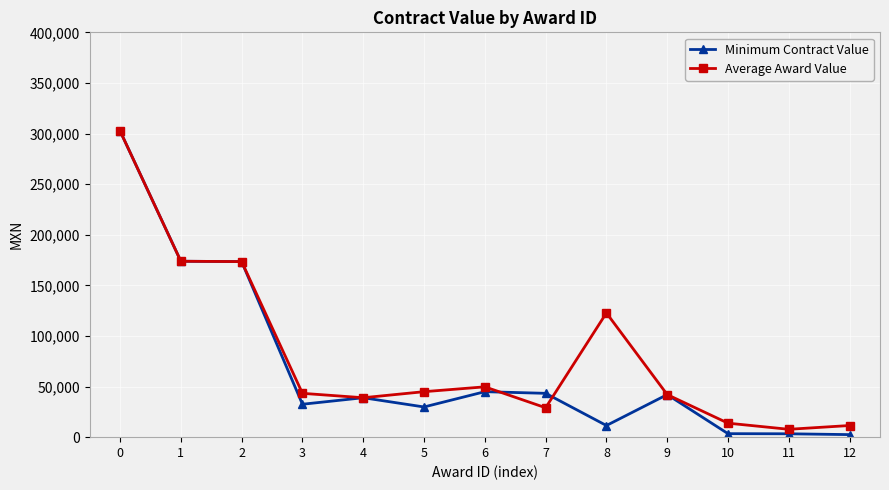

What is the value of the Average Award Value point at the 4th from the left?

43306.7